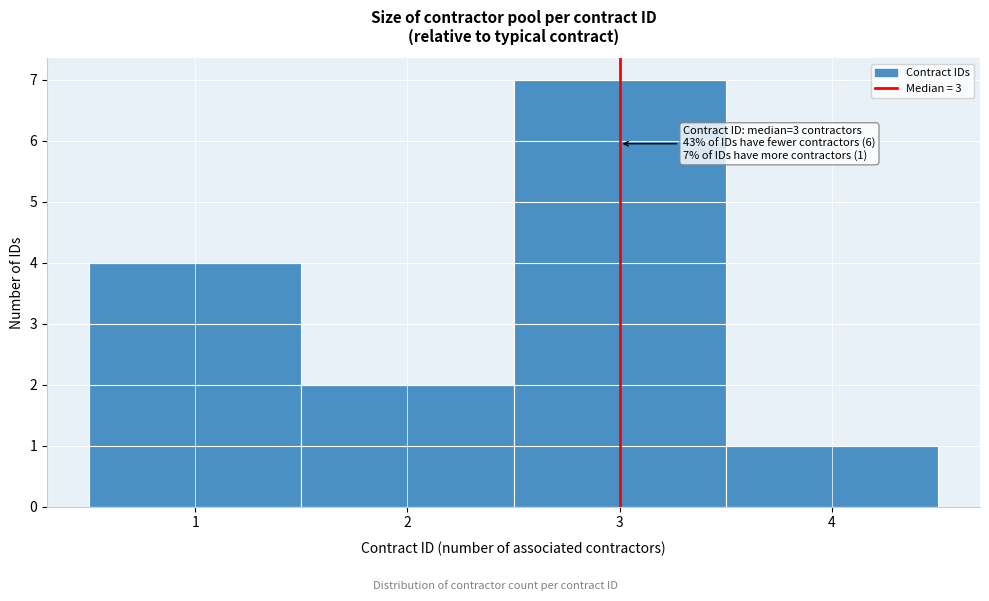

Over which range of the x-axis is the bar tallest?

2.5 to 3.5